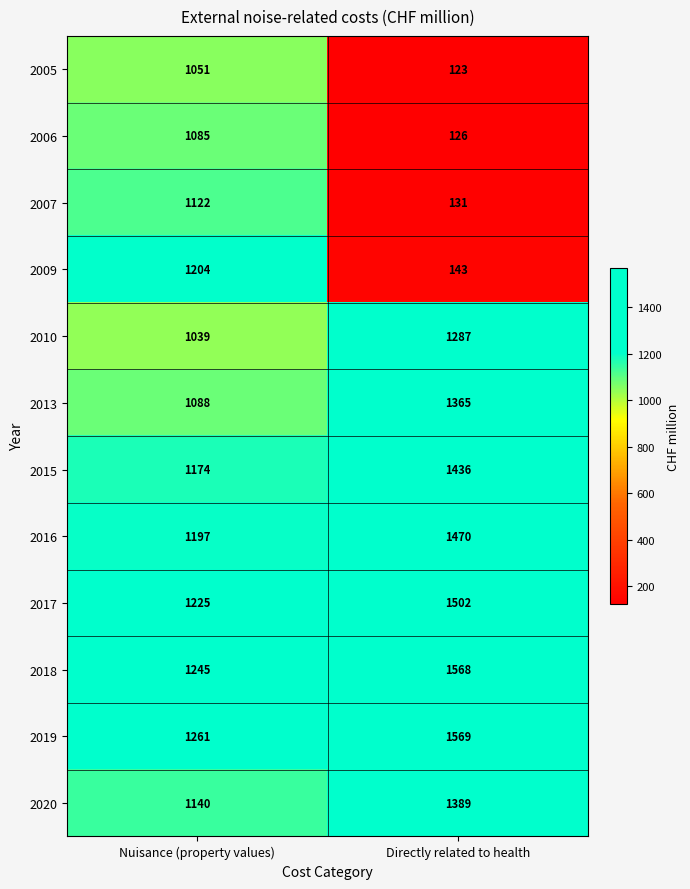

What is the average value of the 2006 series?

606